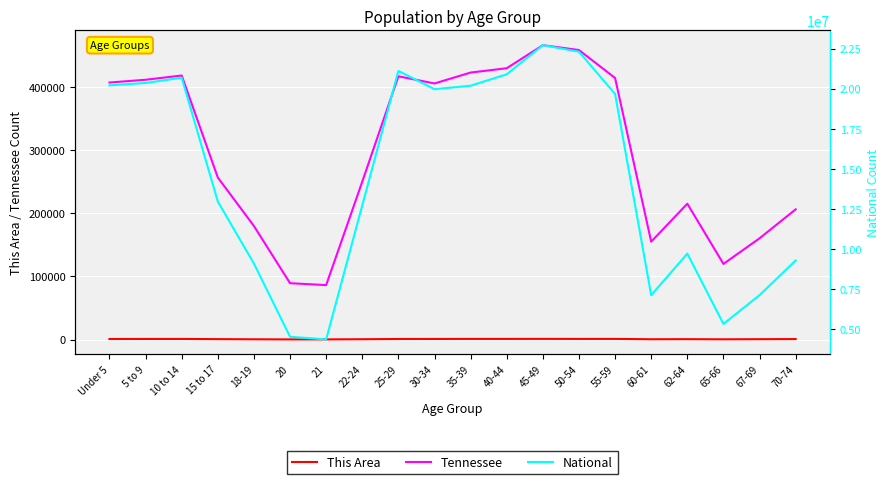

Rank the series at 55-59 from highest to lowest value.

National, Tennessee, This Area